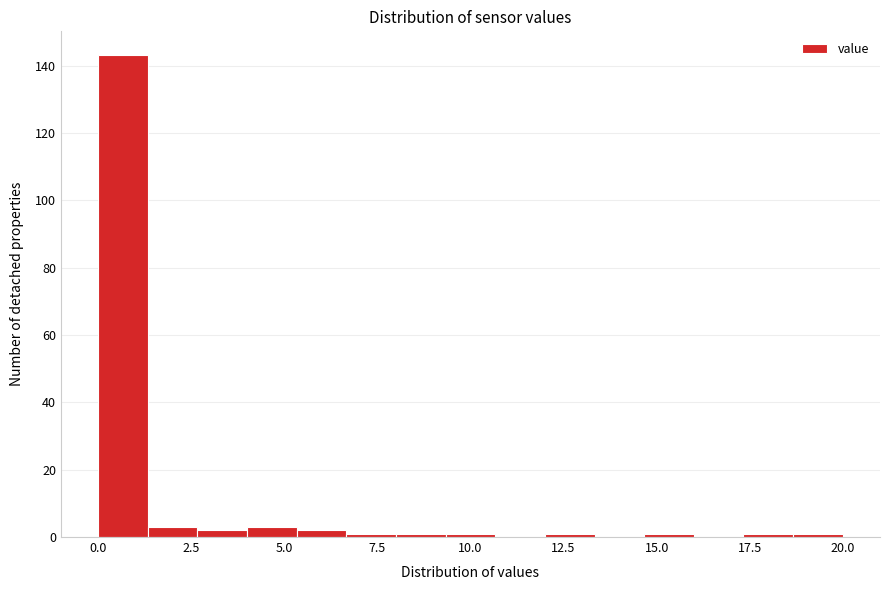

Around what value on the x-axis is the tallest bar? Give the approximate position of its centre, as read against the axis.

0.5